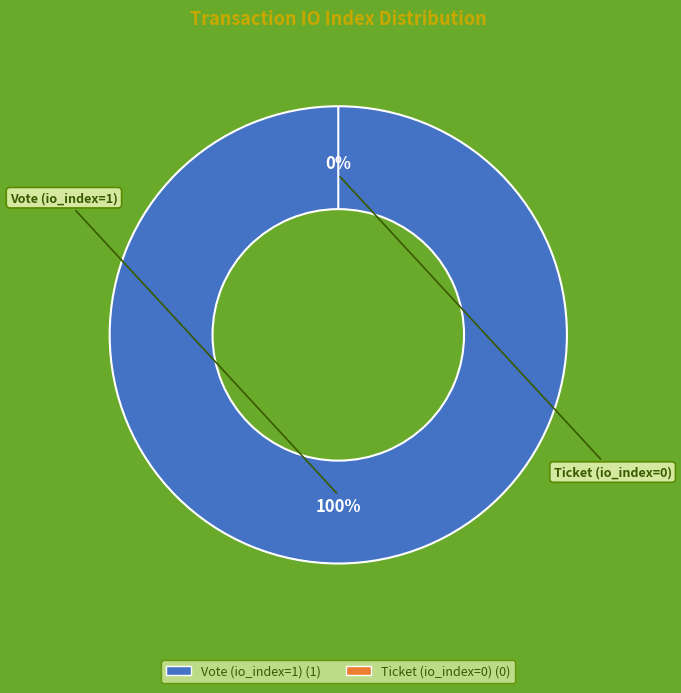

Count the number of slices in the pie.

2